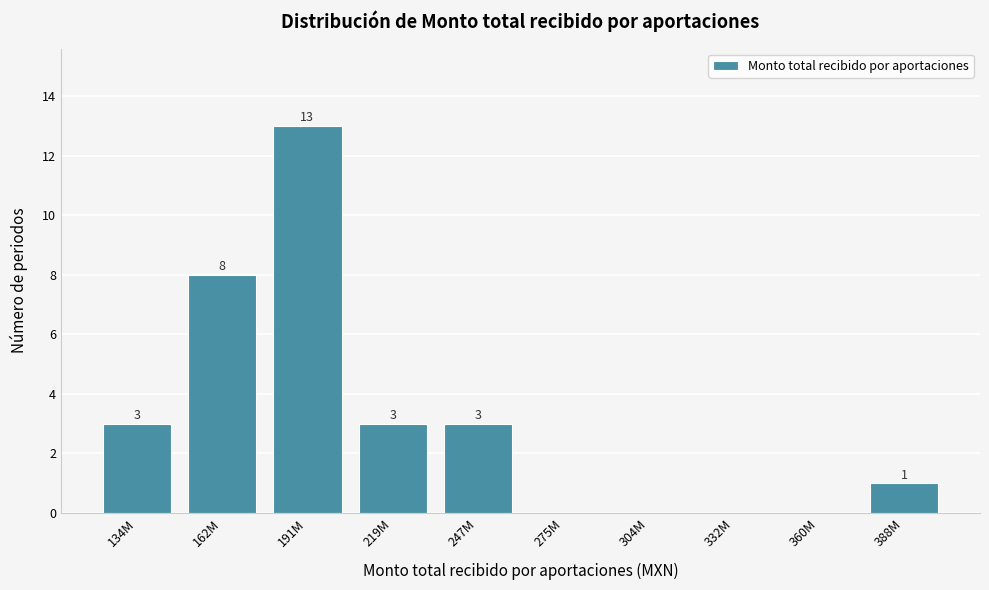

Reading right to left, transcribe all the data shown in this chart.

388M=1	360M=0	332M=0	304M=0	275M=0	247M=3	219M=3	191M=13	162M=8	134M=3